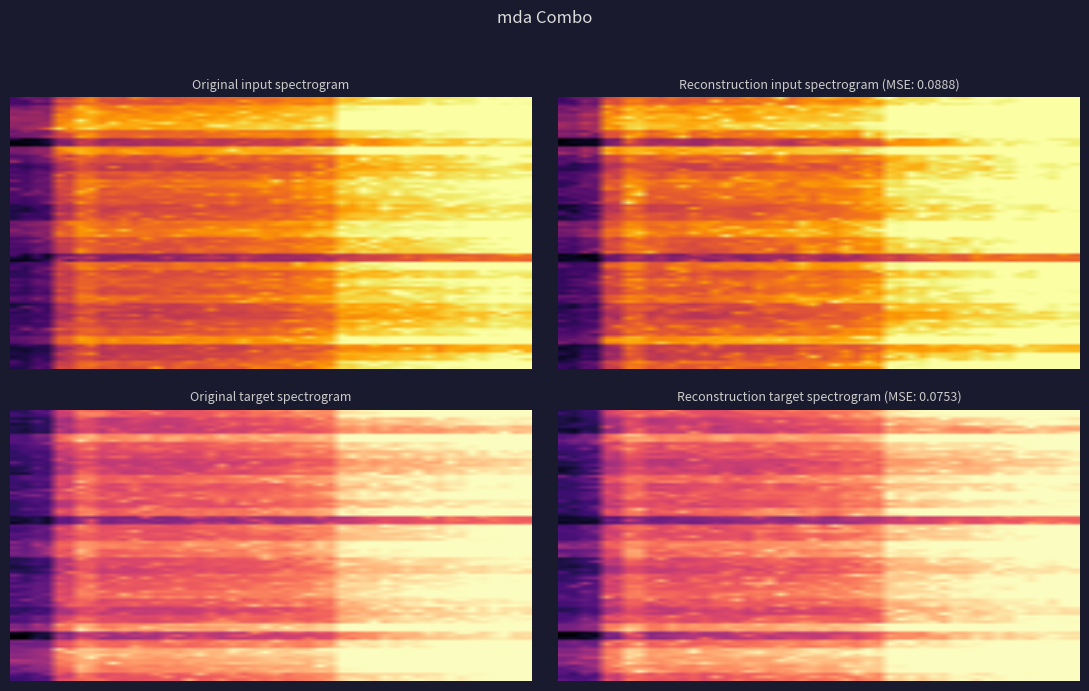

Which category has the highest value across all series?

23